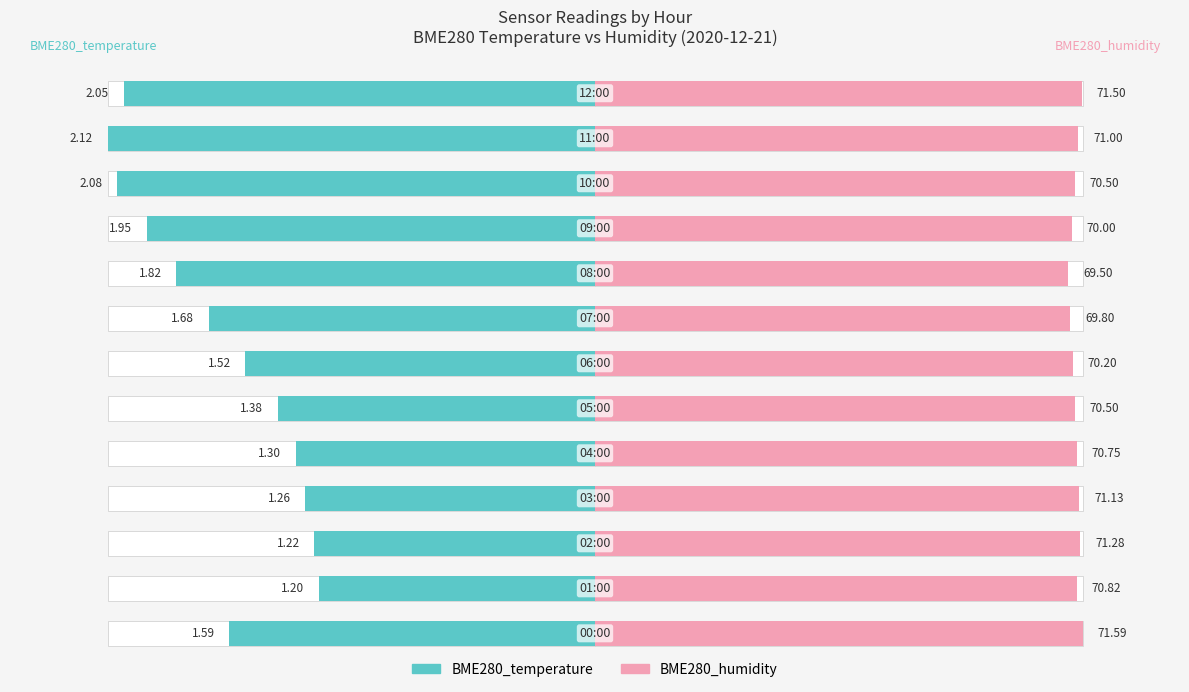

Between 8 and 4, which is larger?

4